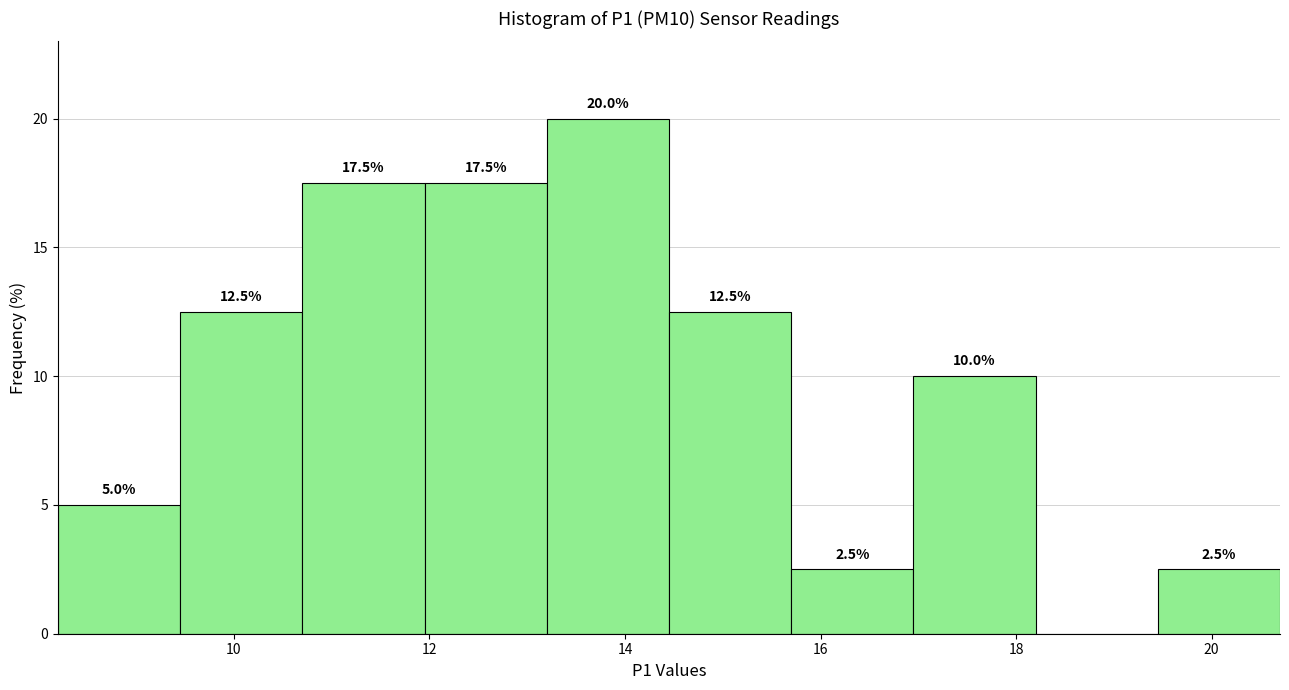

Which range on the x-axis has the tallest bar?

13.20 to 14.45